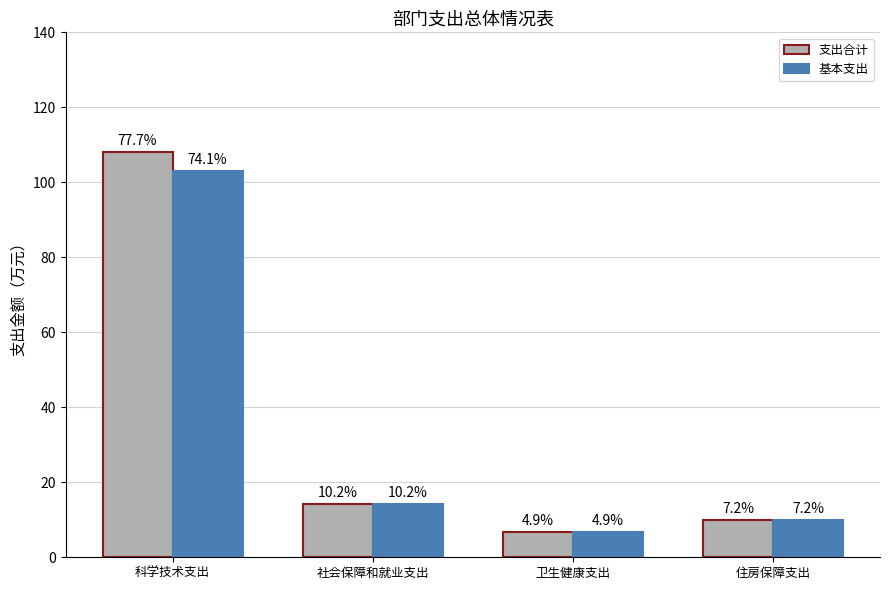

How many bars are there in each group?

2